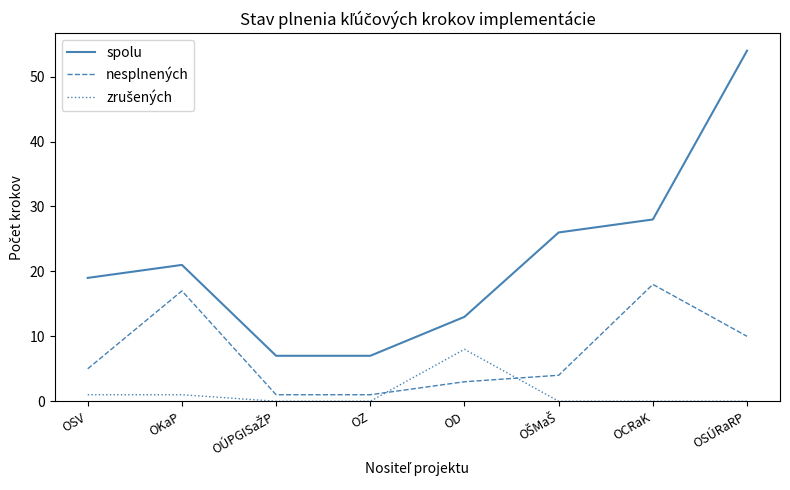

Is it true that spolu equals 13 at OD?

True